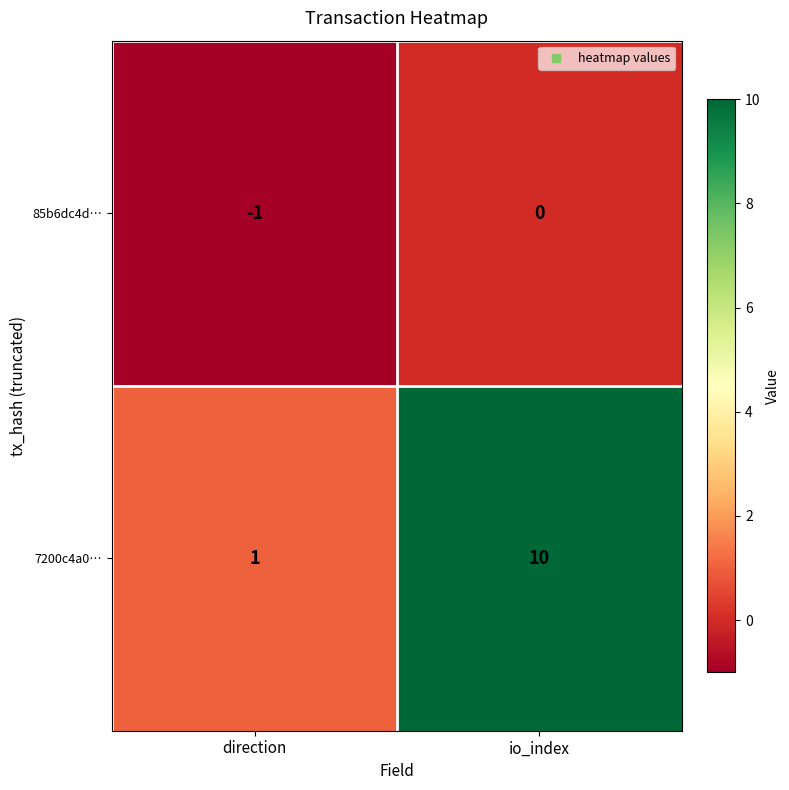

Which series has the largest total across all categories?

7200c4a0…